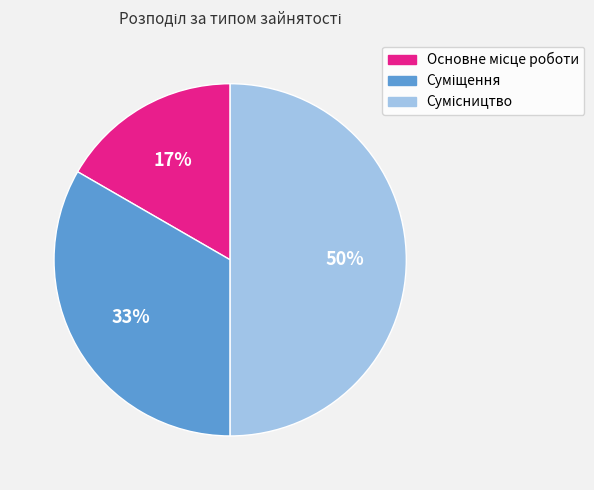

To the nearest percent, what is the average slice percentage?

33%